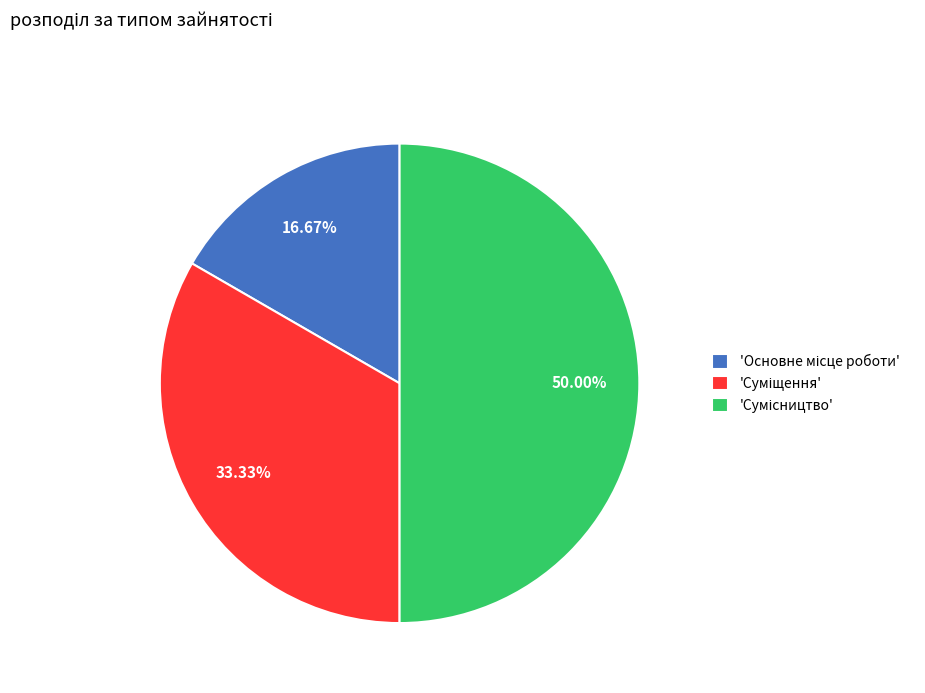

Is there a majority slice in this chart?

No